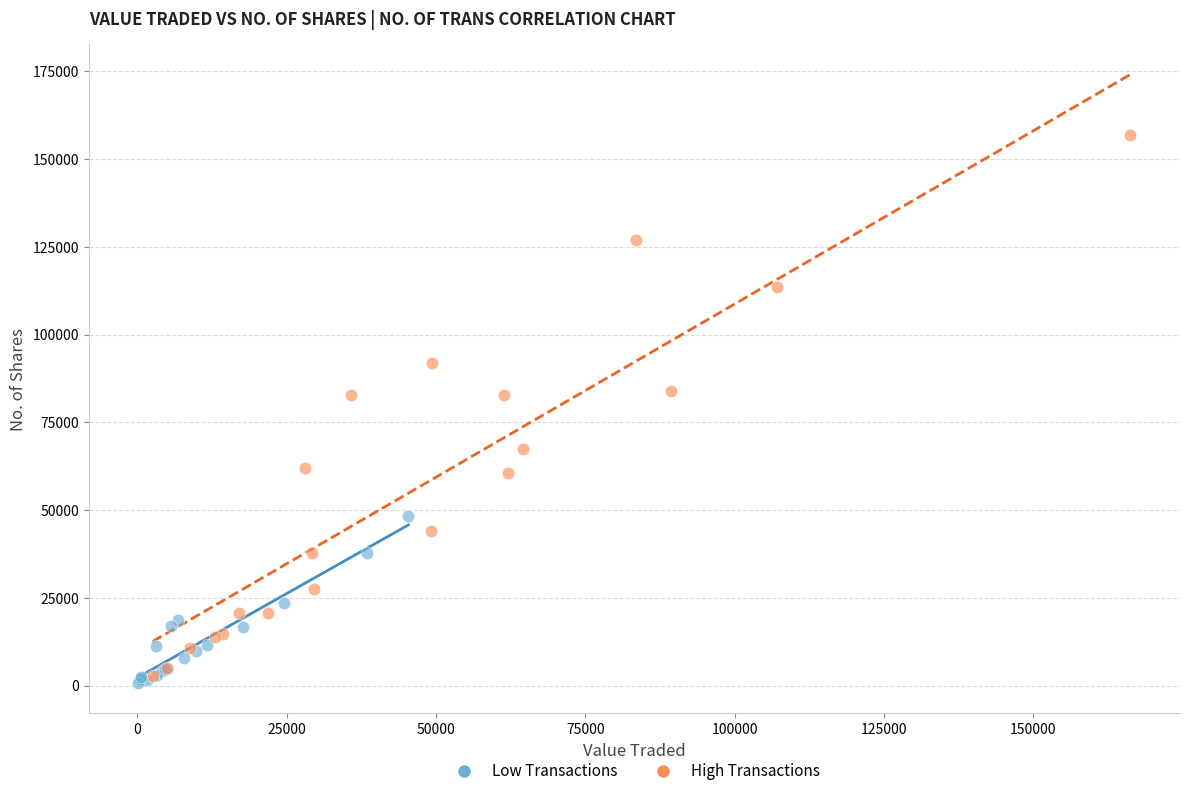

Which series has the largest Y range (max minus min)?

High Transactions